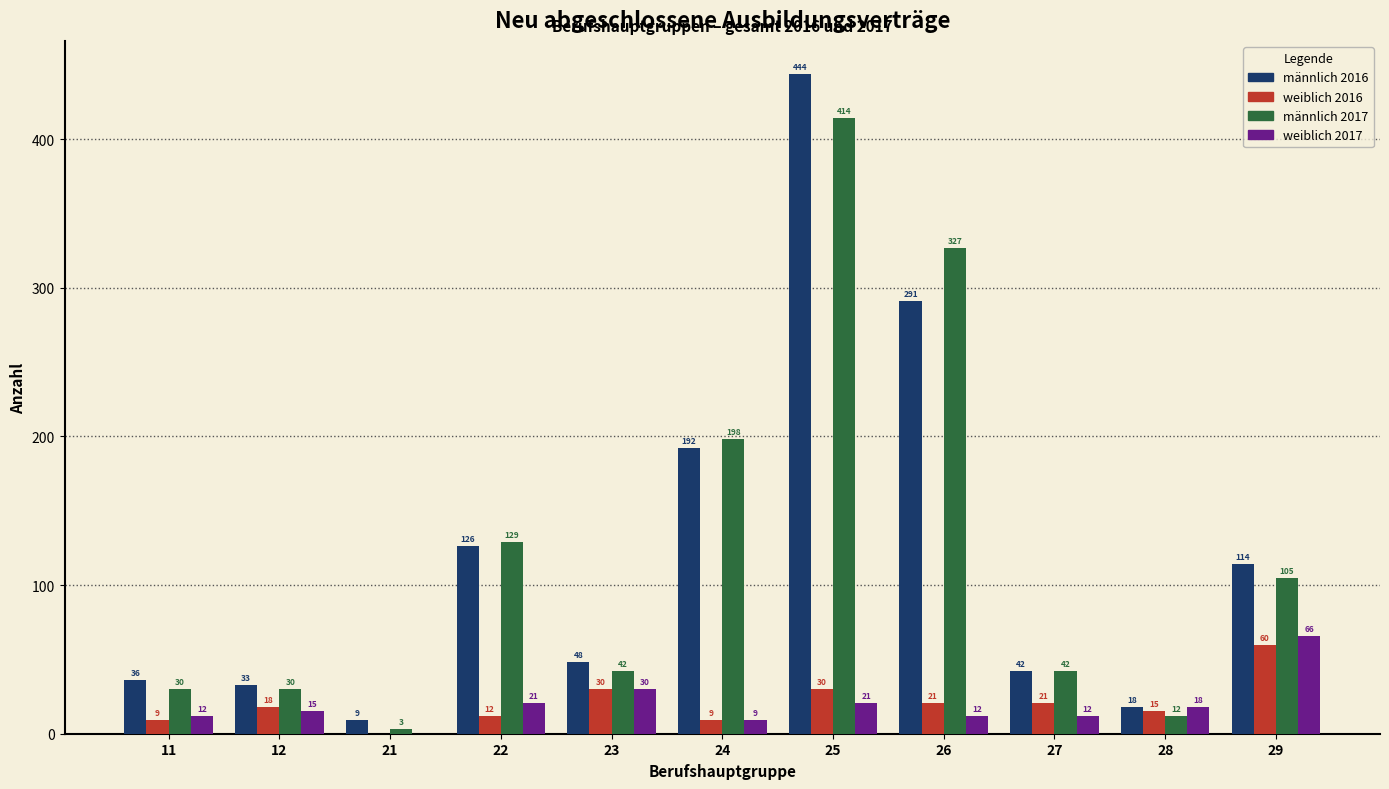

What is the total value across all series at 21?

12